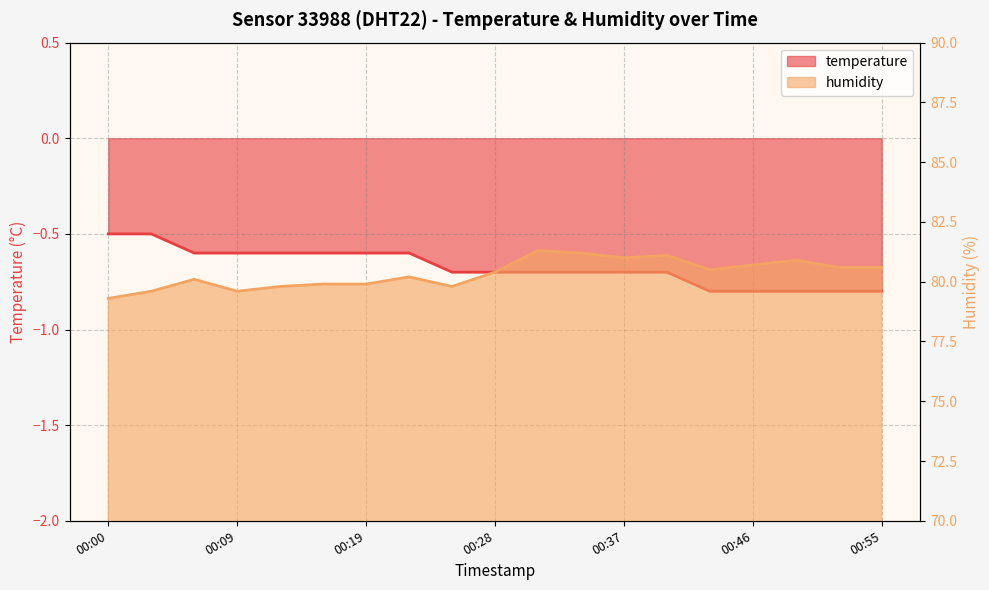

In humidity, how many points are lower than both neighbors (excluding endpoints)?

4